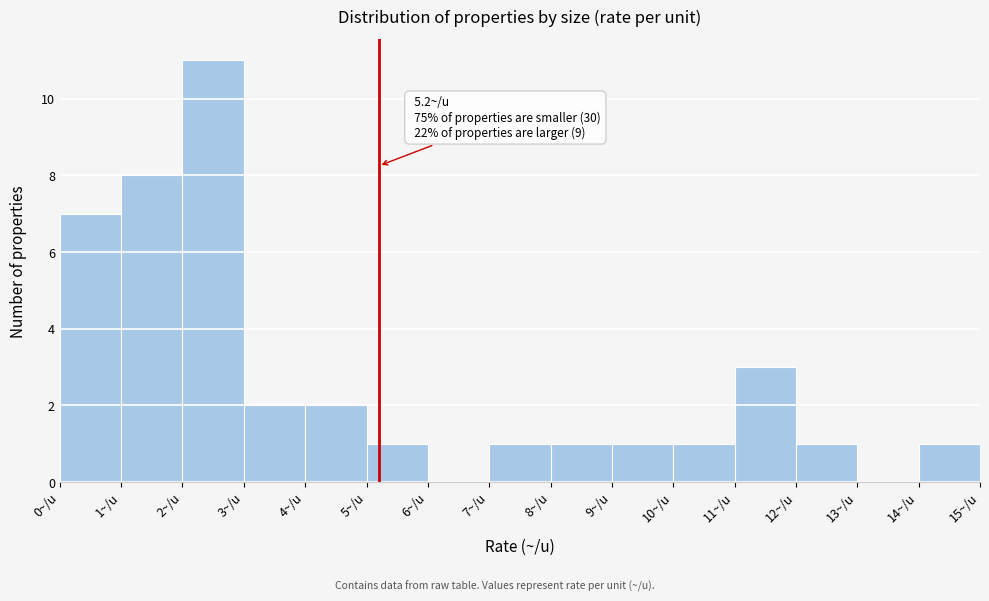

Over which range of the x-axis is the bar tallest?

2 to 3